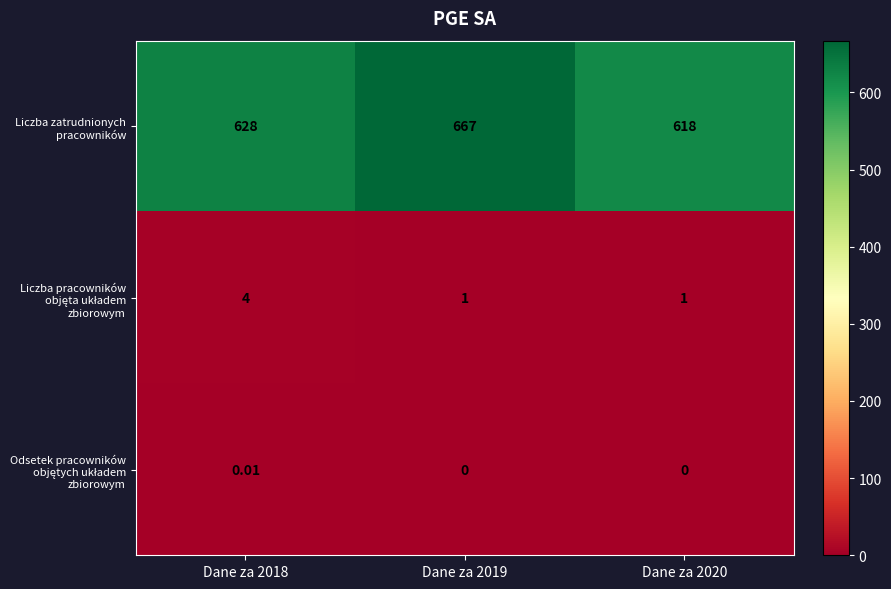

How many distinct data groups are displayed?

3